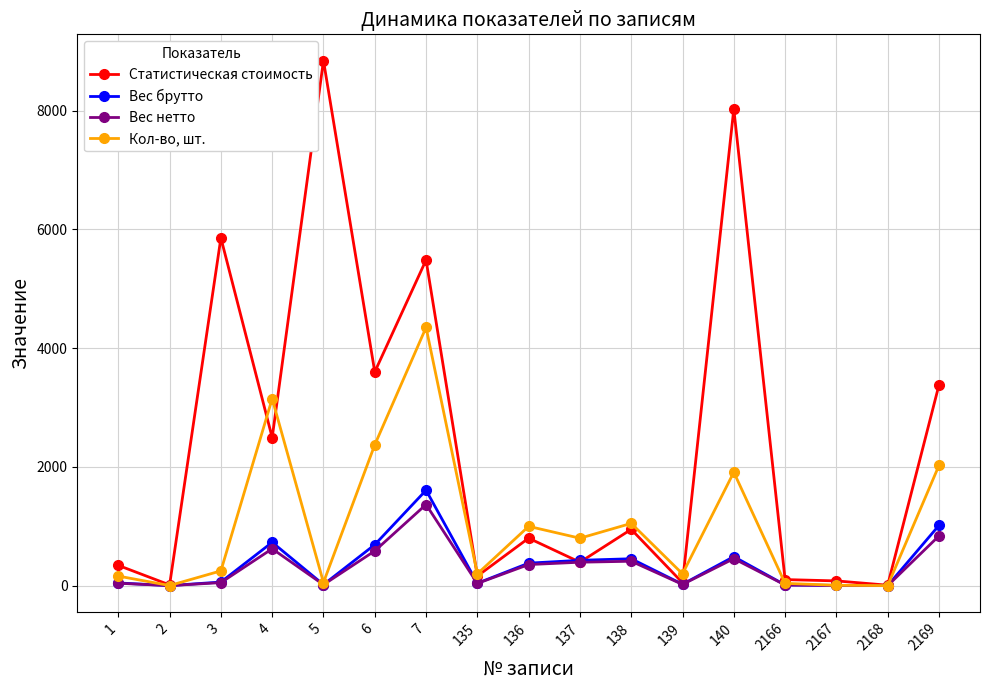

What are all the series names shown in the legend?

Статистическая стоимость, Вес брутто, Вес нетто, Кол-во, шт.